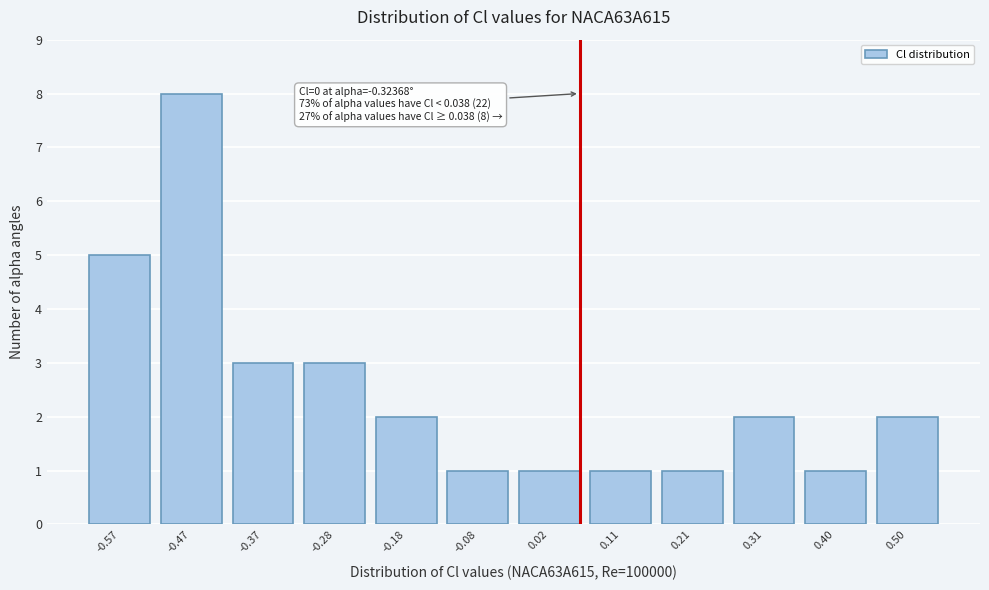

Reading left to right, what are all the values shown in this chart?

5	8	3	3	2	1	1	1	1	2	1	2